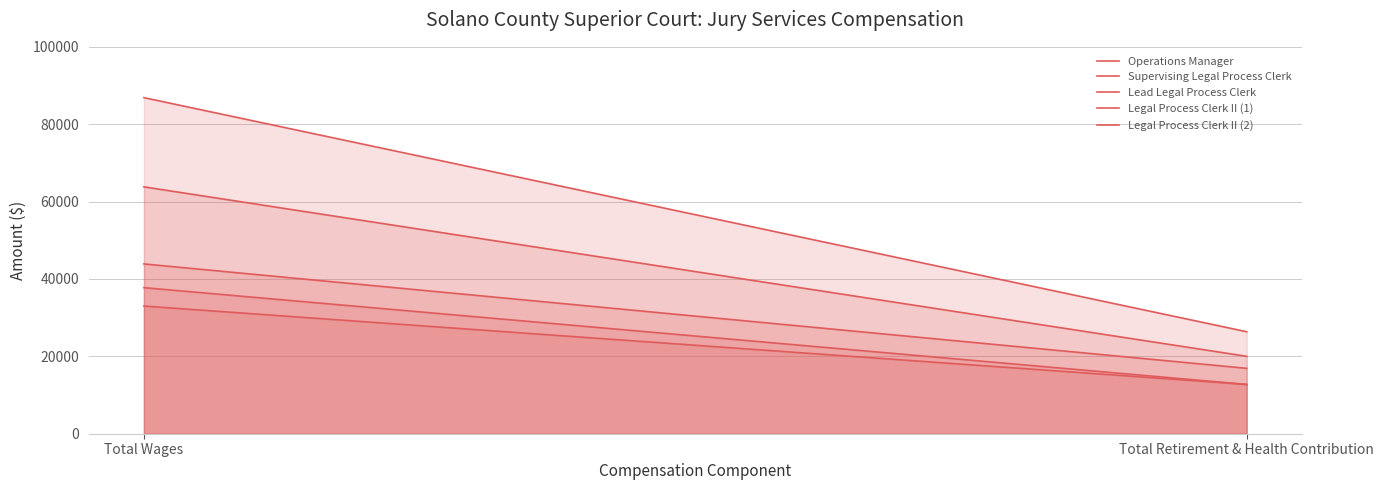

Is it true that Operations Manager equals 86867 at Total Wages?

True